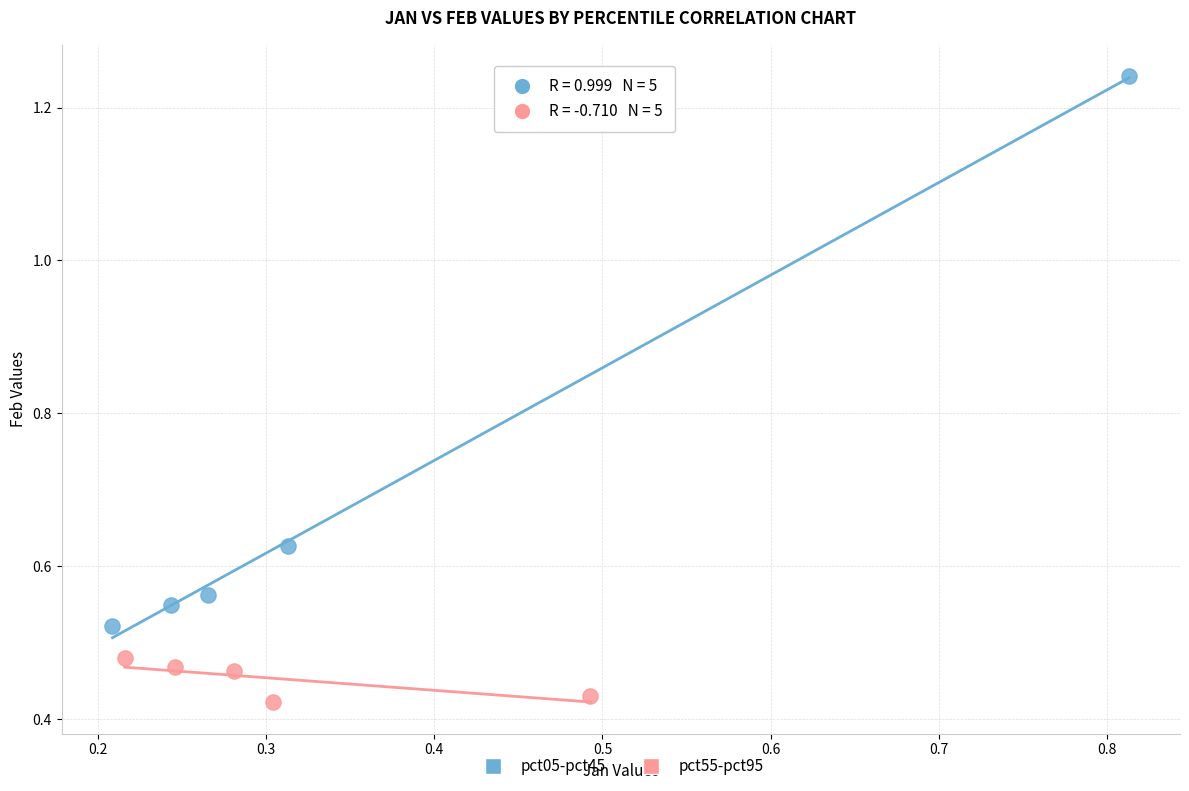

Which series has the largest Y range (max minus min)?

pct05-pct45